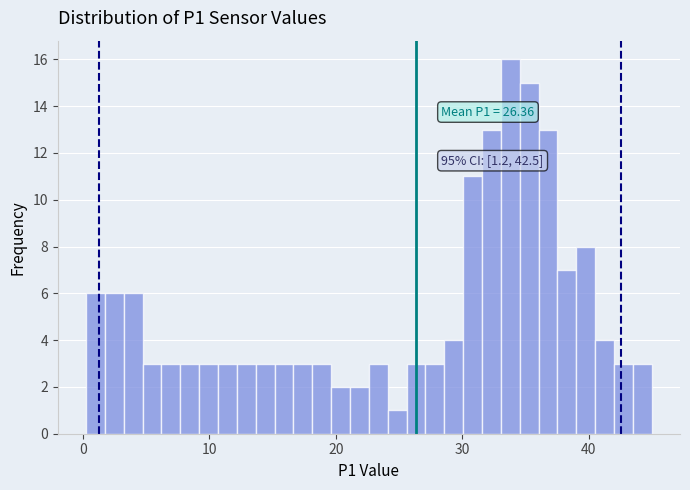

Around what value on the x-axis is the tallest bar? Give the approximate position of its centre, as read against the axis.

34